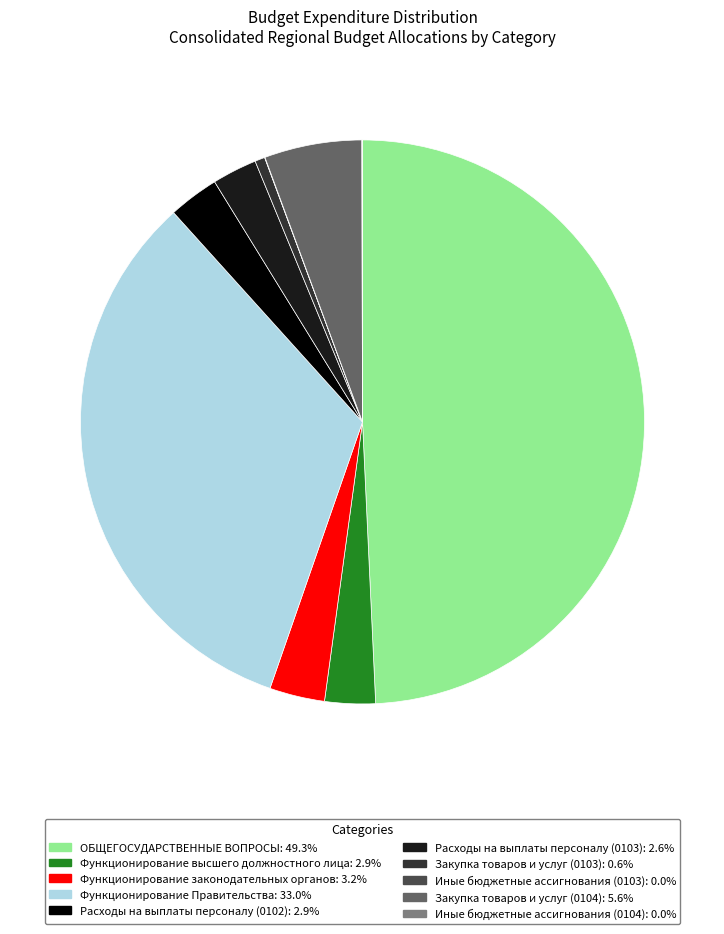

Does Закупка товаров и услуг (0104): 5.6% account for over 50% of the chart?

No